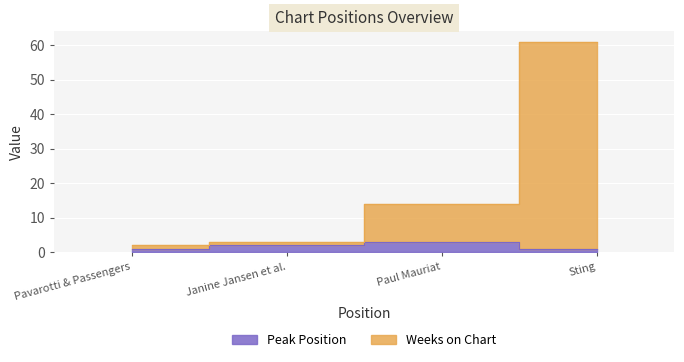

How many distinct data groups are displayed?

2